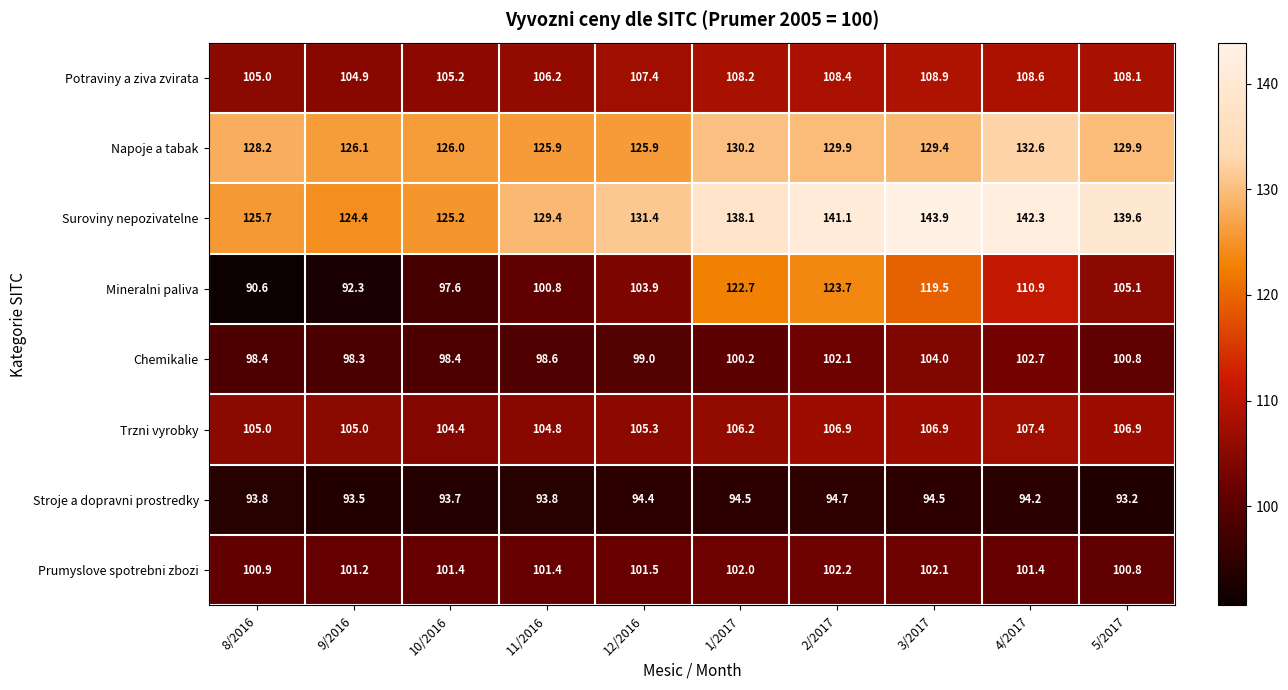

What is the difference between the maximum and second lowest values in the Mineralni paliva series?

31.4